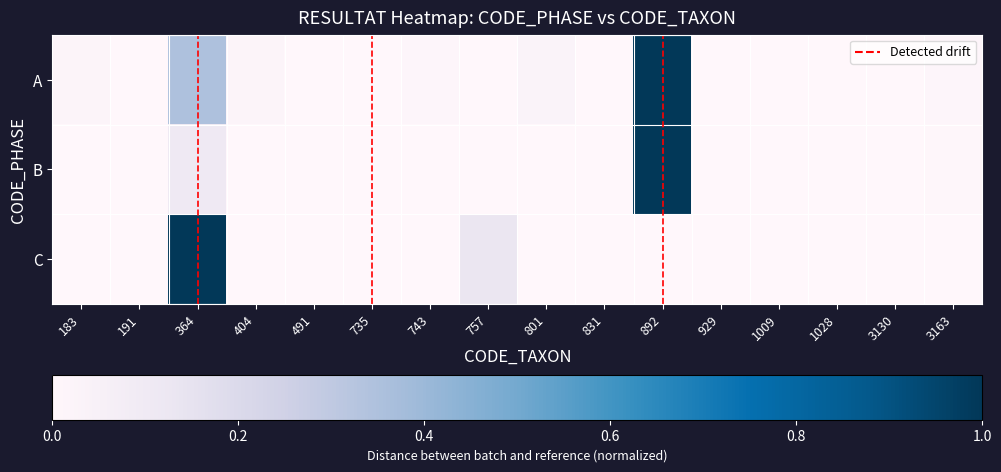

True or false: B has a value of 0.0 at 191.

True